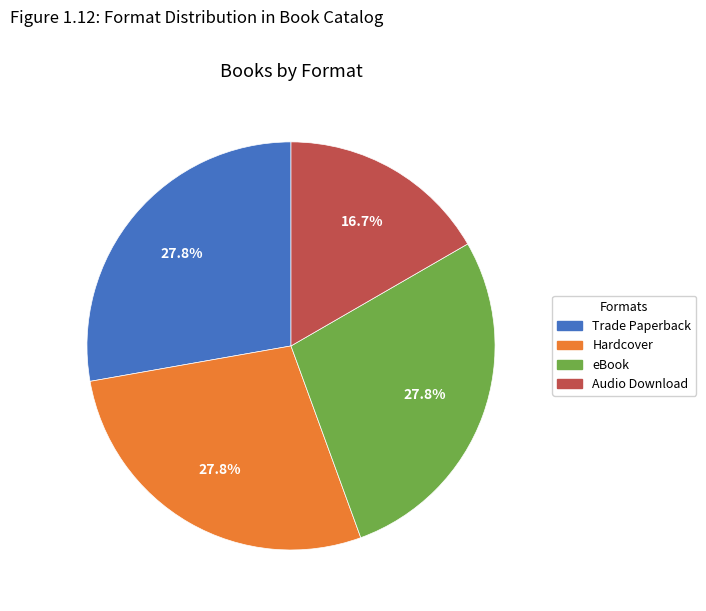

To the nearest percent, what is the combined percentage of Trade Paperback and Hardcover?

56%